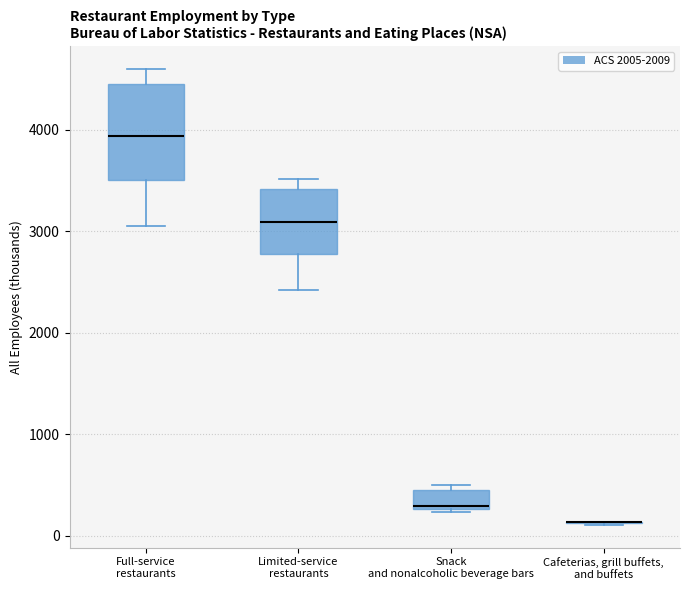

Where is the lower edge of the box for Limited-service restaurants on the y-axis? The values are not printed on the chart, so give them approximately, as read against the axis.

2800